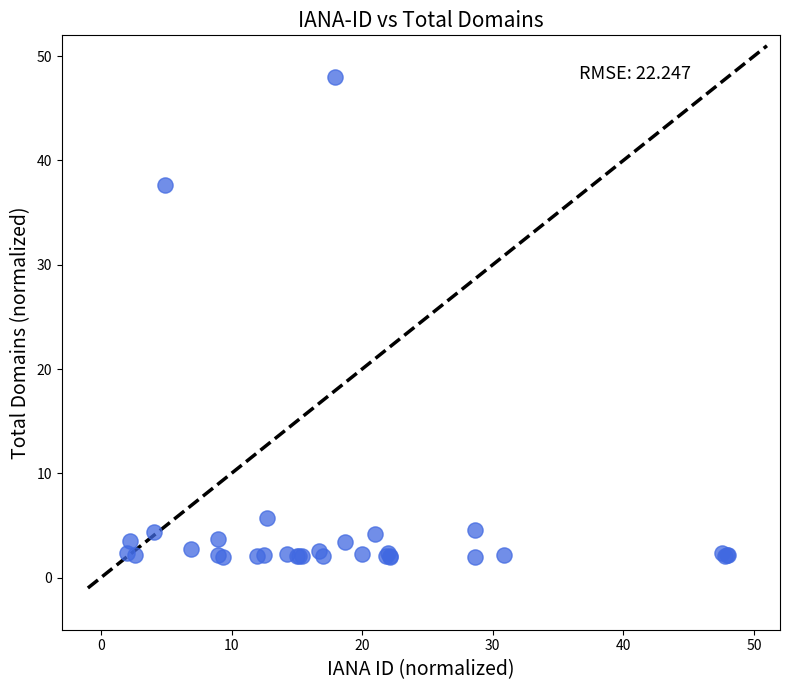

What Y value in the scatter plot is closest to 25?

37.6